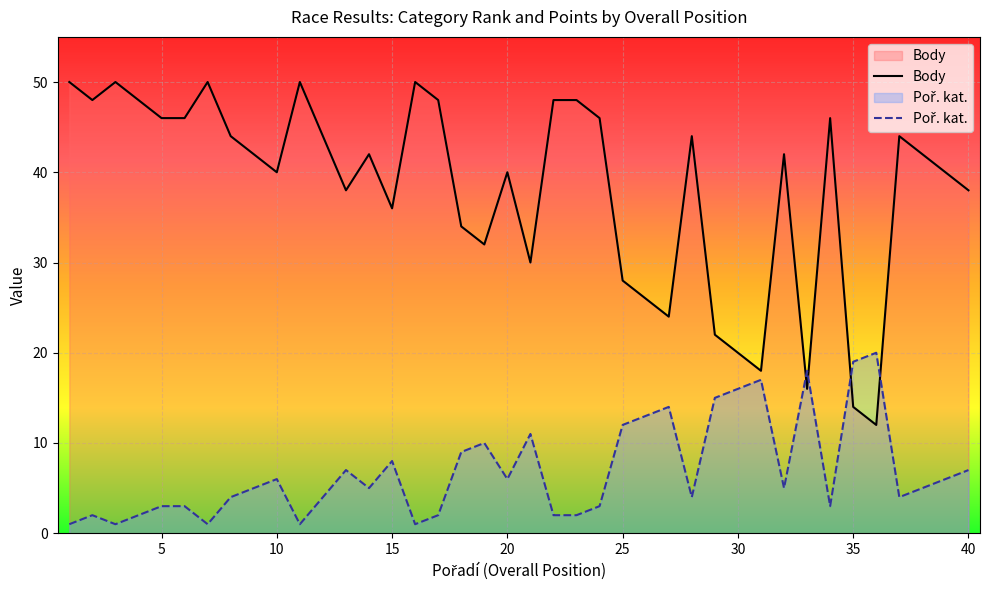

How many lines are shown in the chart?

2